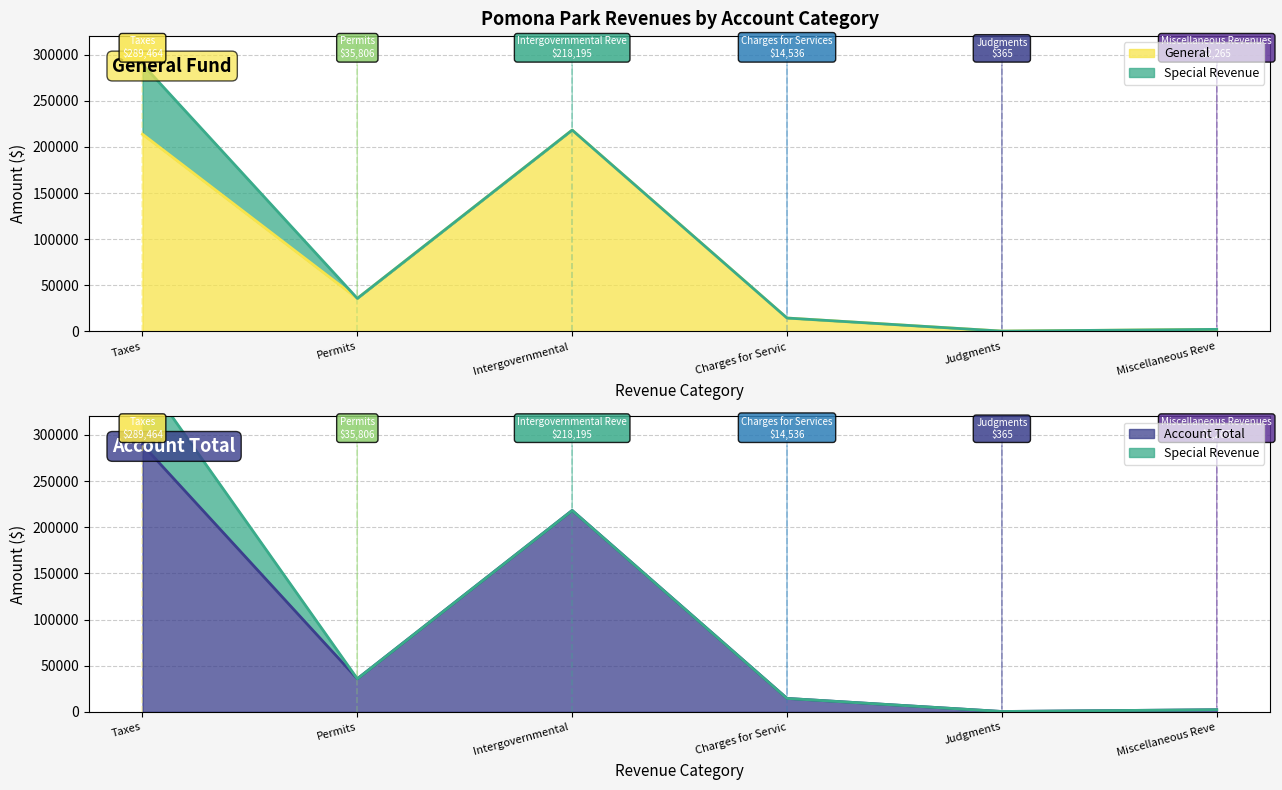

How many data points in General are less than 35806?

3